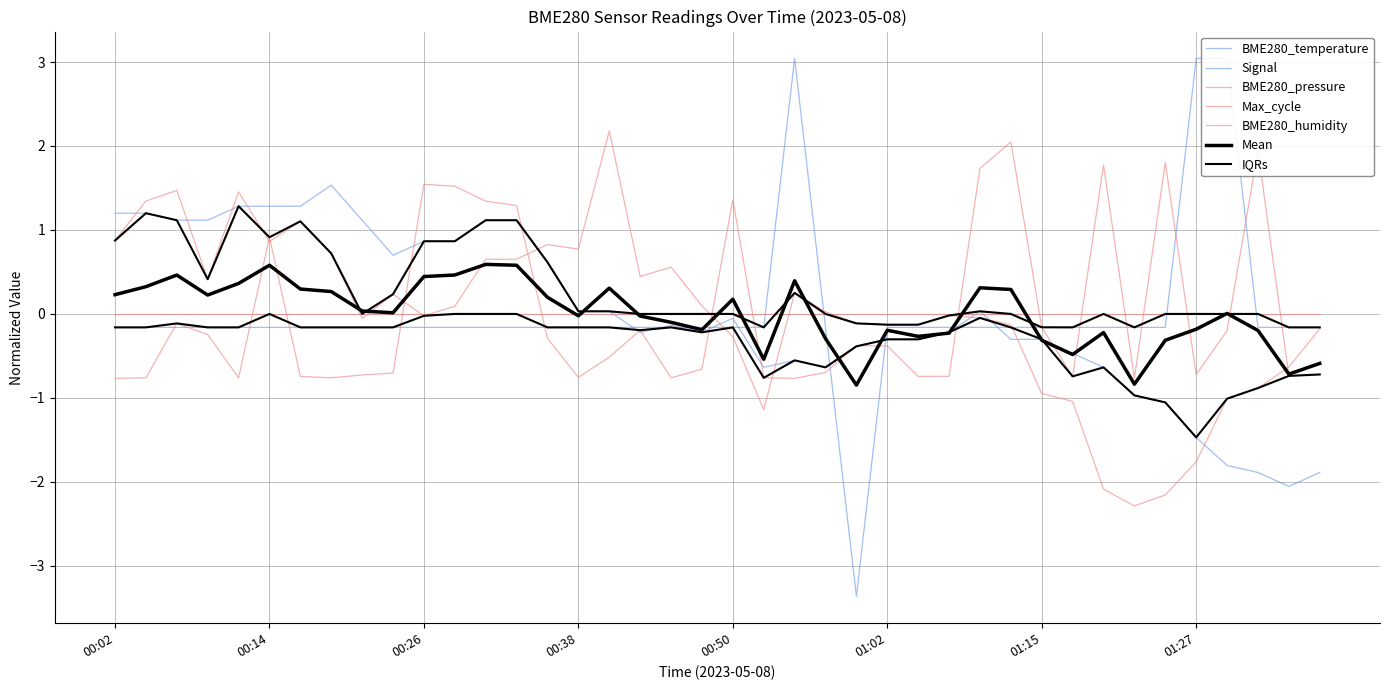

At which category is the sum across all series the highest?

00:31